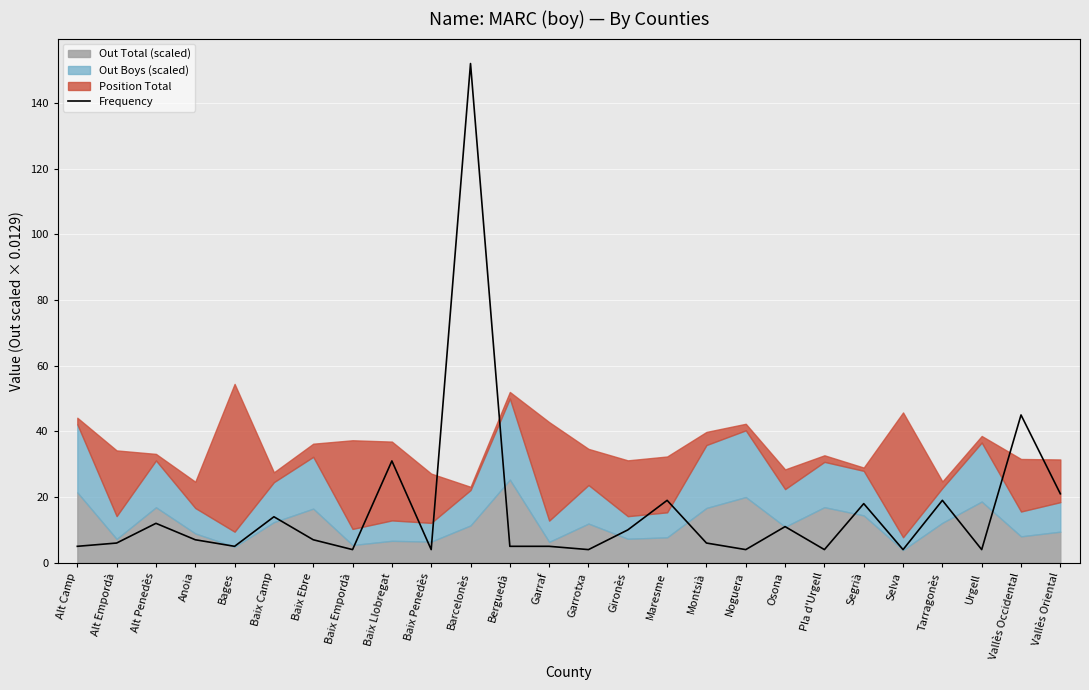

How many points are higher than both their immediate neighbors (excluding endpoints)?

9